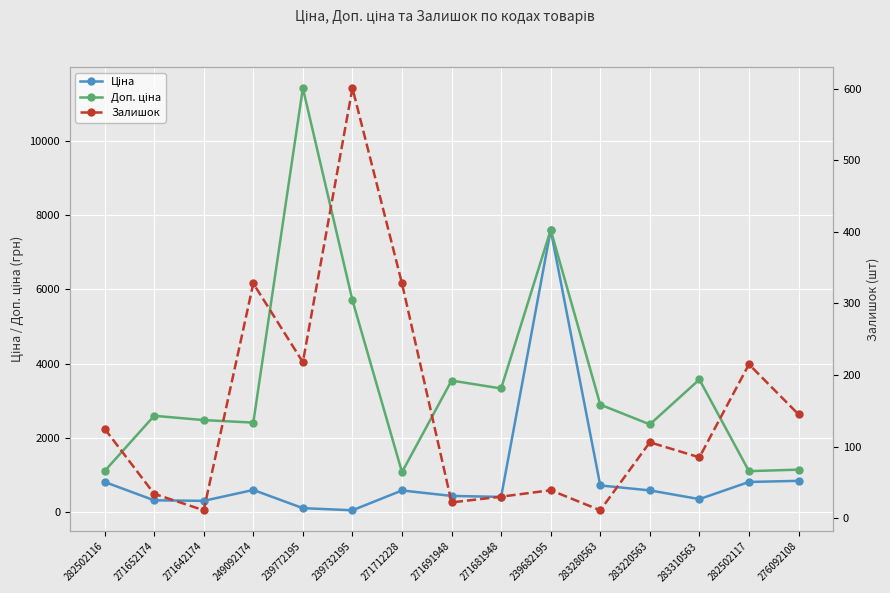

Where do Залишок and Ціна first cross each other?

249092174 and 239772195